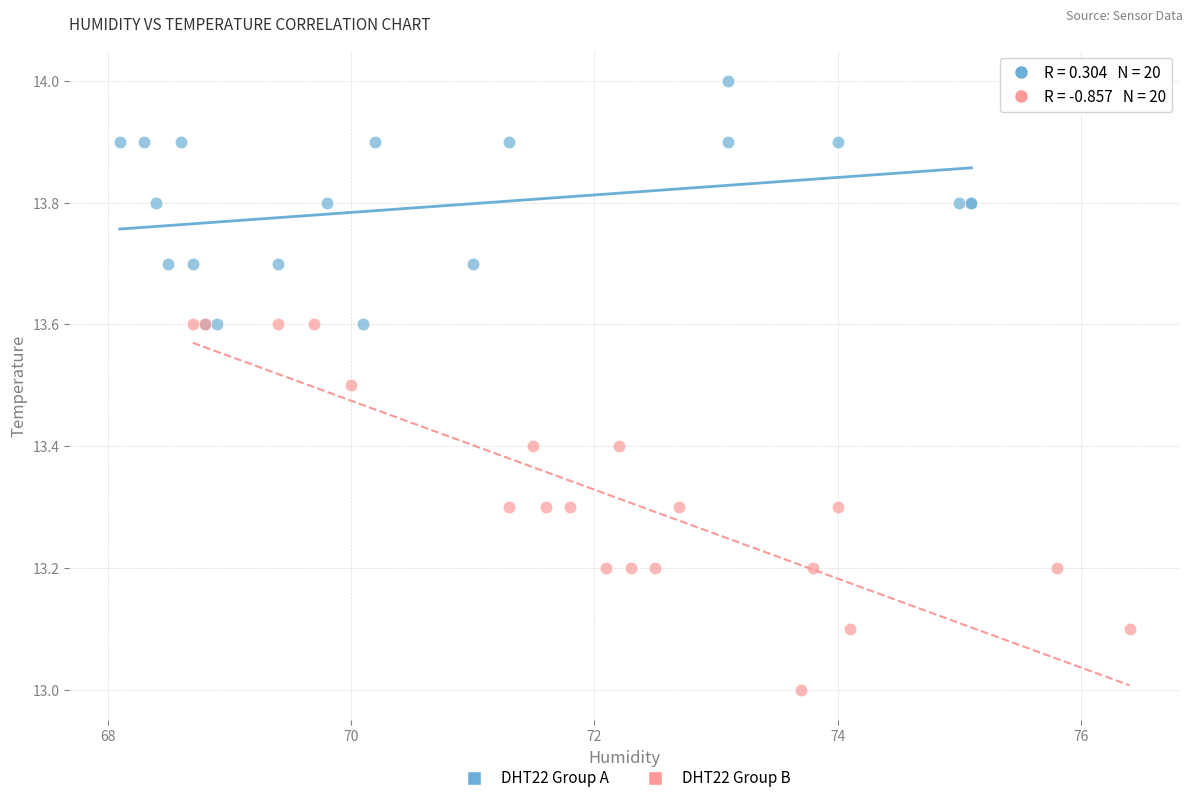

Which series contains the lowest Y value?

DHT22 Group B